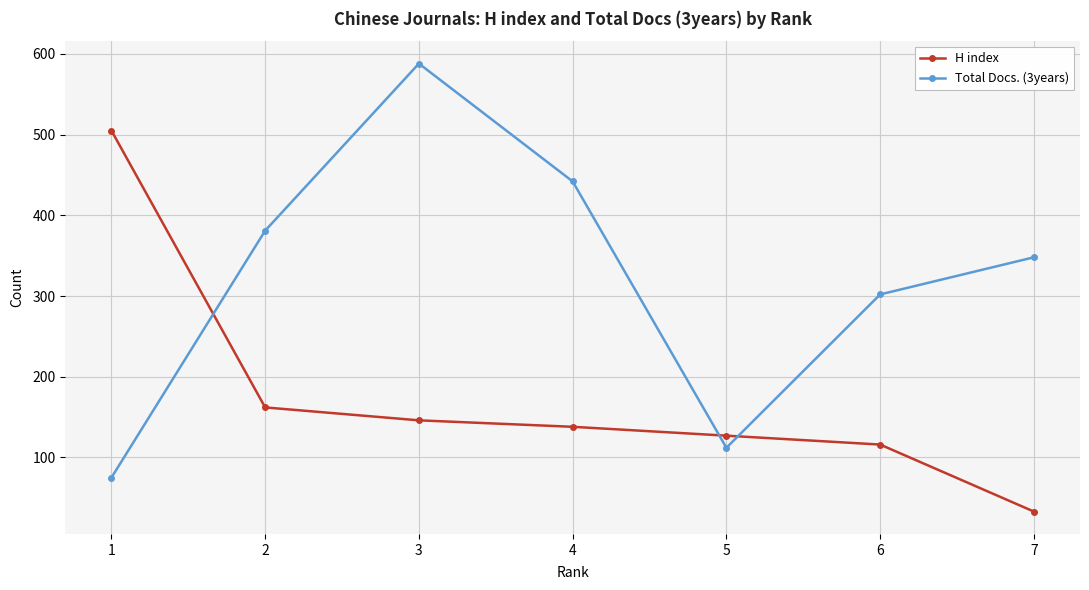

What is the sum of the Total Docs. (3years) values at 6 and 3?

890